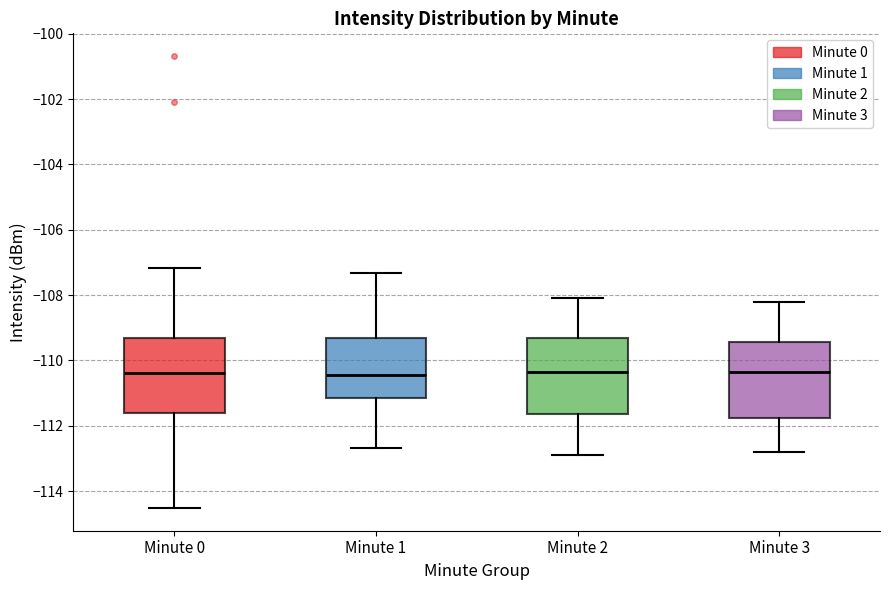

Reading left to right, read every box against the y-axis: the position of its median line, the range the box covers, and the ends of its whiskers. The values are not printed on the chart, so give them approximately, as read against the axis.

Minute 0: median -110.4, box -111.6 to -109.4, whiskers -114.6 to -107.2
Minute 1: median -110.4, box -111.2 to -109.4, whiskers -112.6 to -107.4
Minute 2: median -110.4, box -111.6 to -109.4, whiskers -112.8 to -108.0
Minute 3: median -110.4, box -111.8 to -109.4, whiskers -112.8 to -108.2